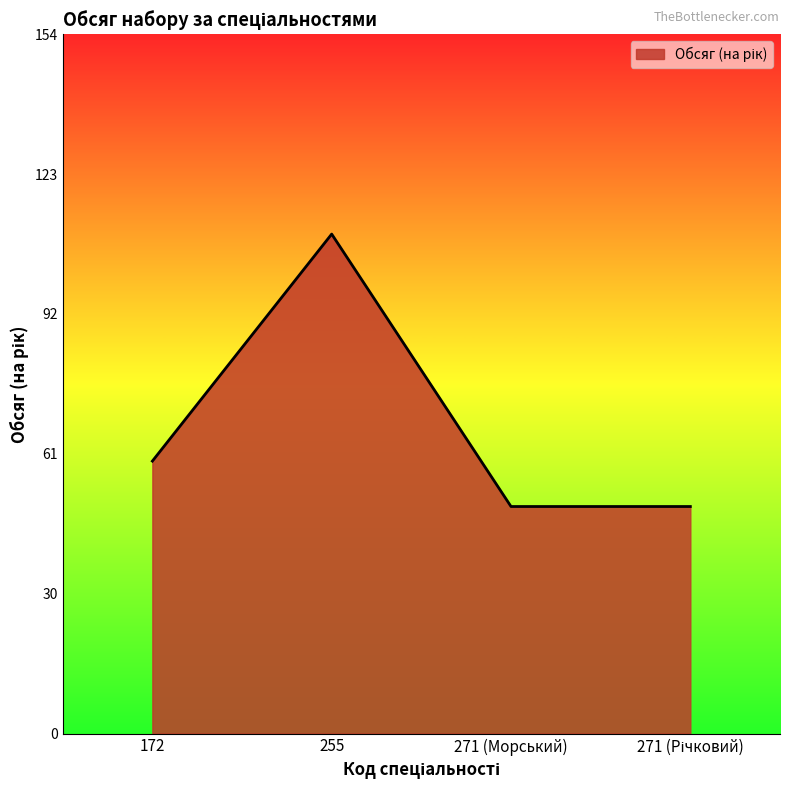

Where is the first local maximum?

255